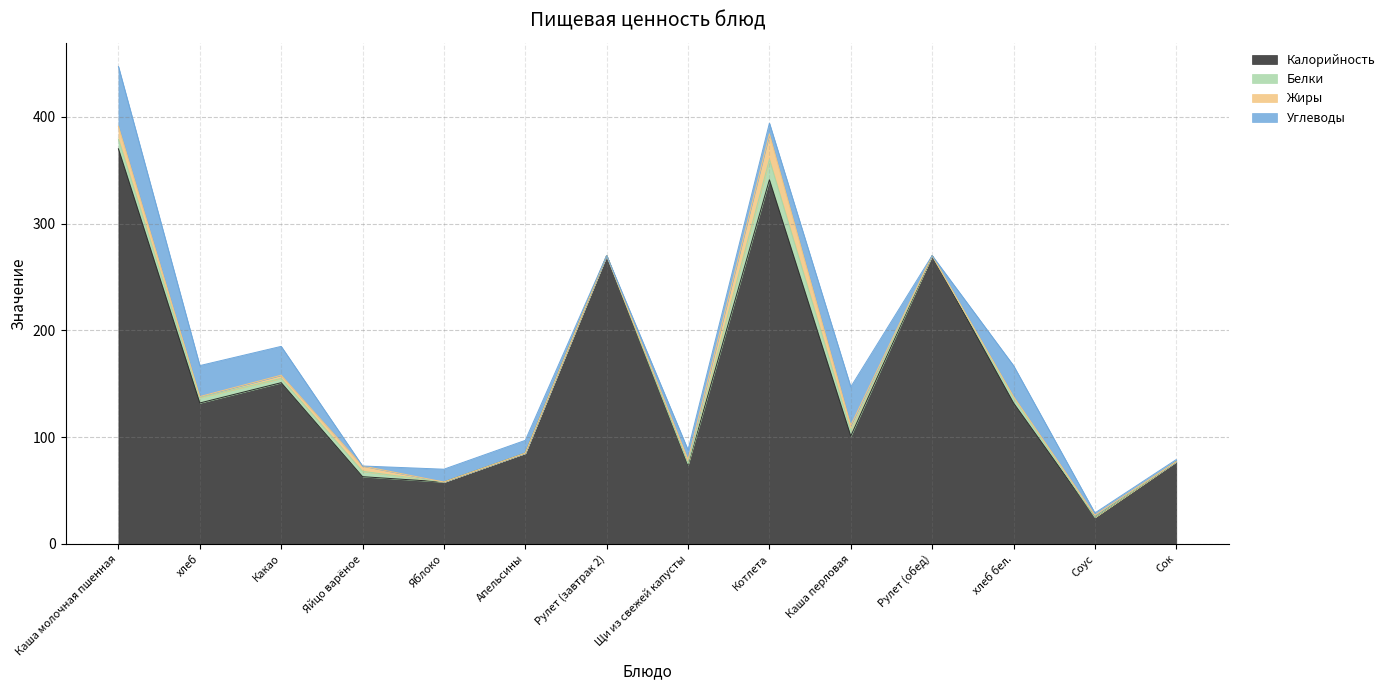

How many lines are shown in the chart?

4